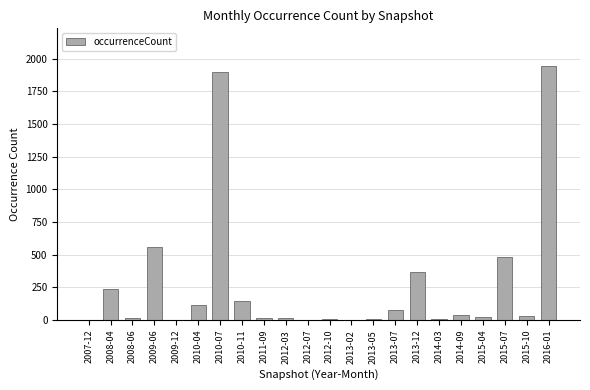

At which label is the value closest to 970?

2009-06